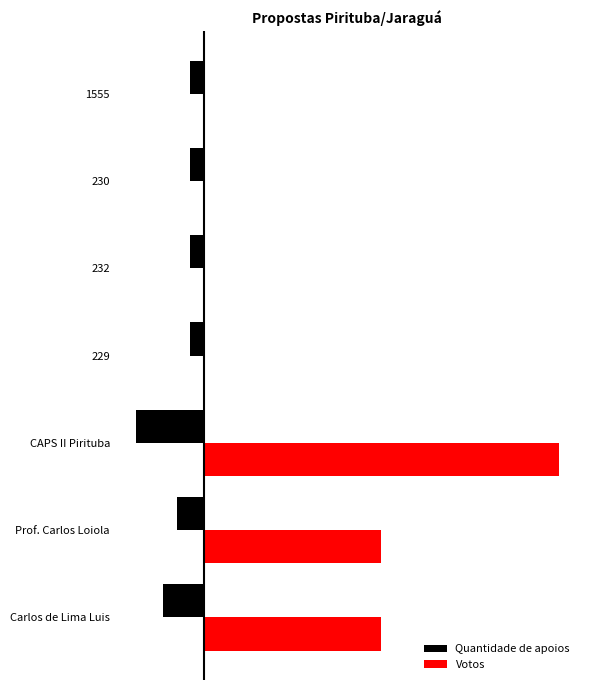

What are all the series names shown in the legend?

Quantidade de apoios, Votos